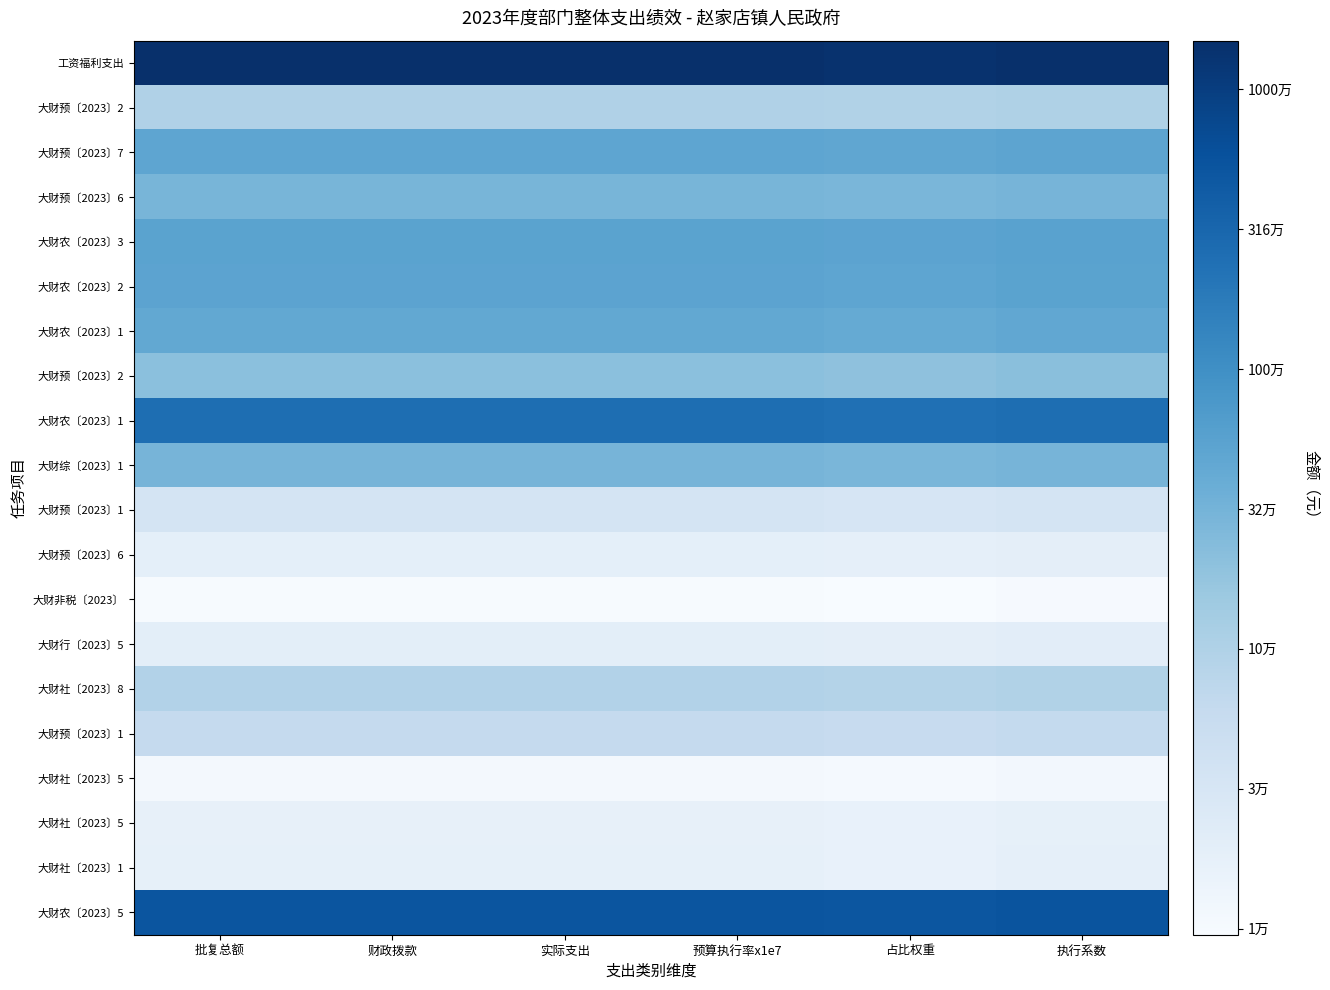

Between 财政拨款 and 占比权重, which is larger?

财政拨款